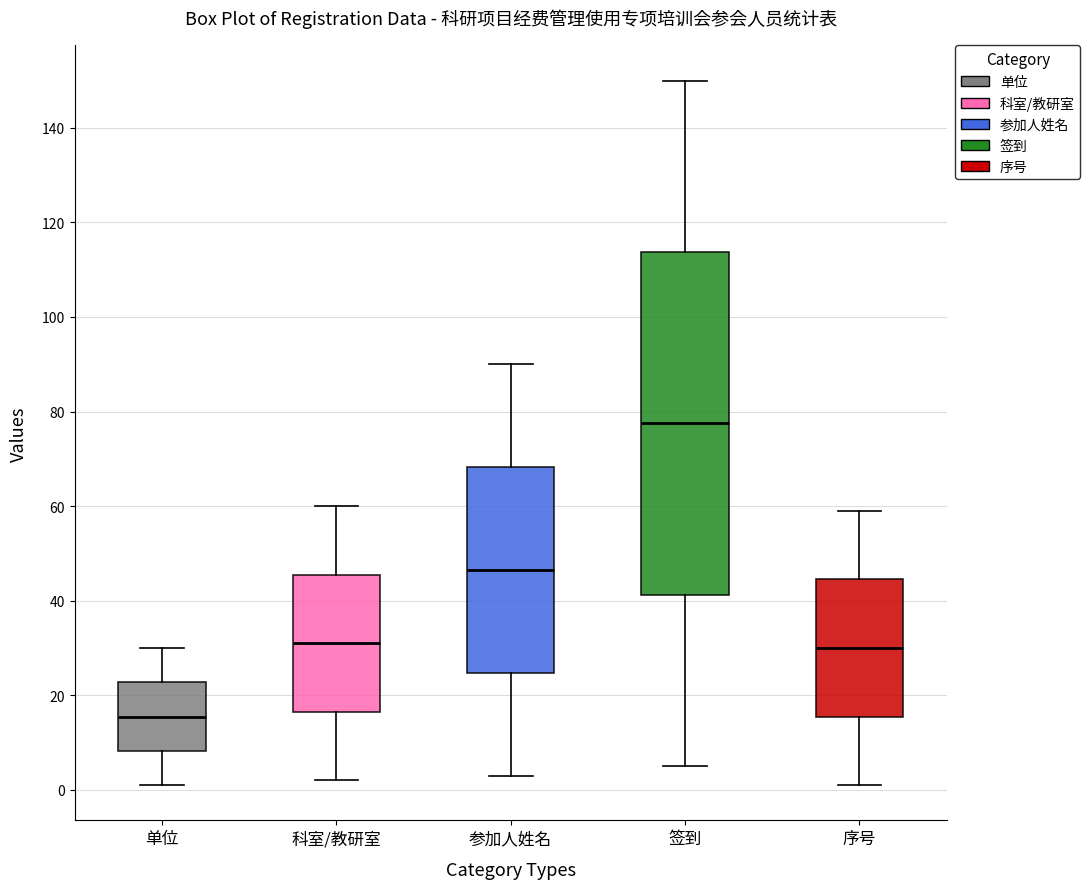

Which box is the tallest, from its lower edge to its upper edge?

签到